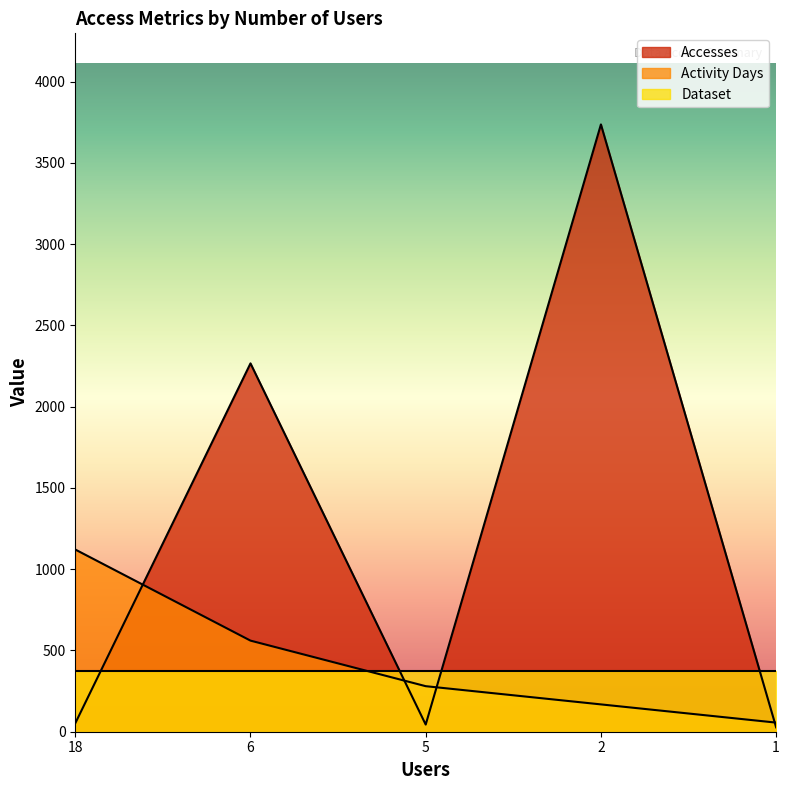

True or false: Accesses has a value of 576.2 at 6.

False